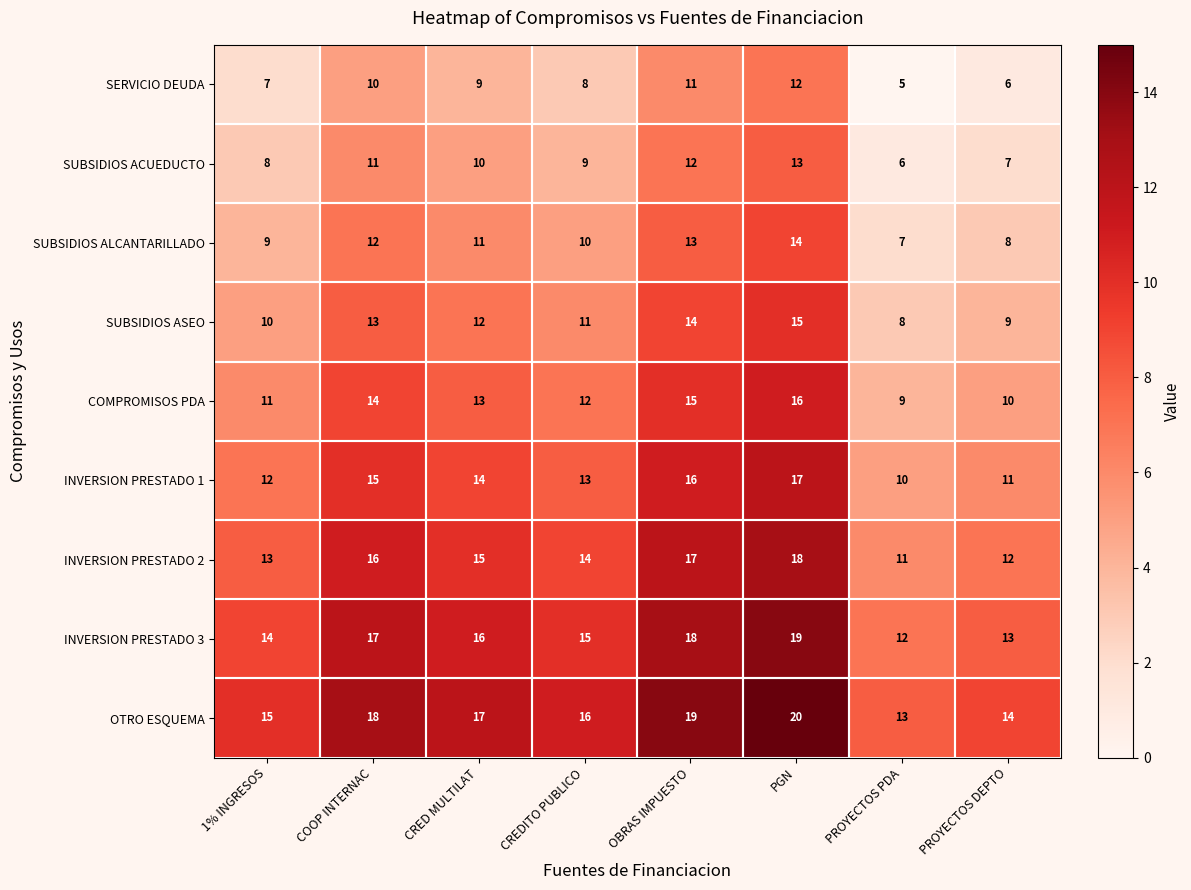

Rank the series by their maximum value, from highest to lowest.

OTRO ESQUEMA, INVERSION PRESTADO 3, INVERSION PRESTADO 2, INVERSION PRESTADO 1, COMPROMISOS PDA, SUBSIDIOS ASEO, SUBSIDIOS ALCANTARILLADO, SUBSIDIOS ACUEDUCTO, SERVICIO DEUDA